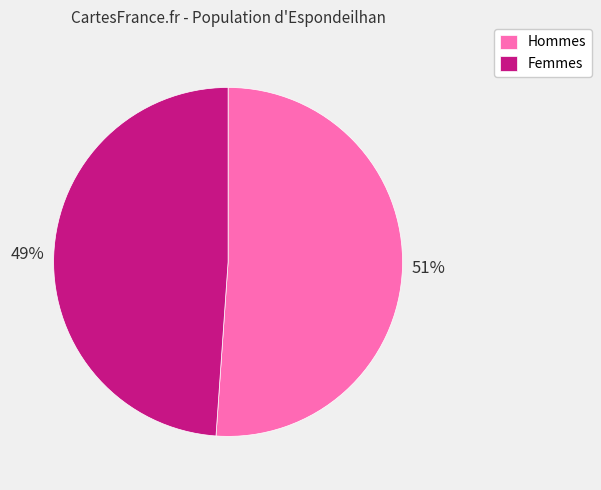

Which category accounts for the majority?

Hommes